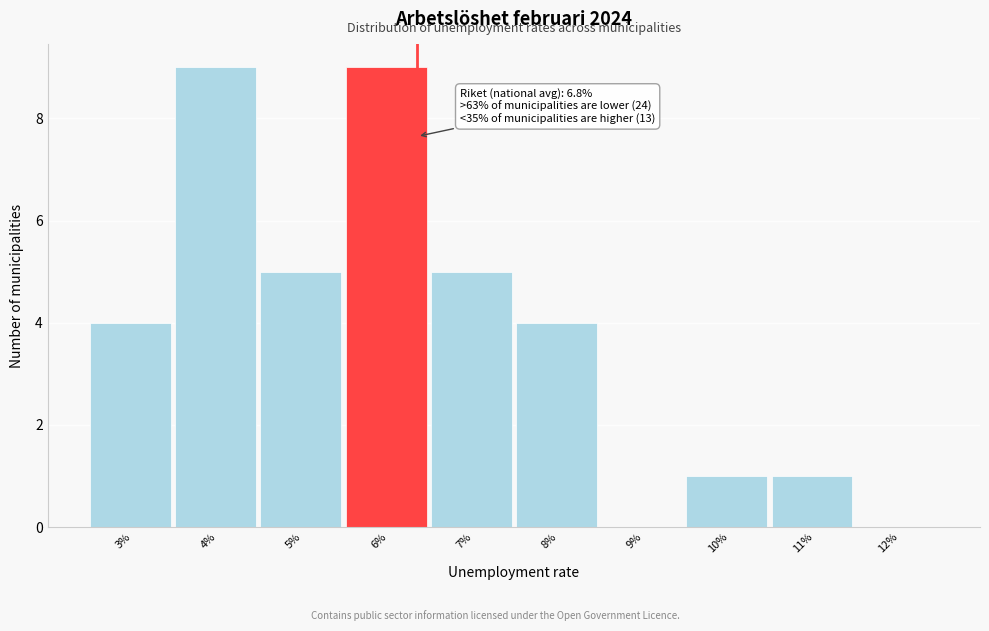

Reading left to right, transcribe all the data shown in this chart.

3%=4	4%=9	5%=5	6%=9	7%=5	8%=4	9%=0	10%=1	11%=1	12%=0